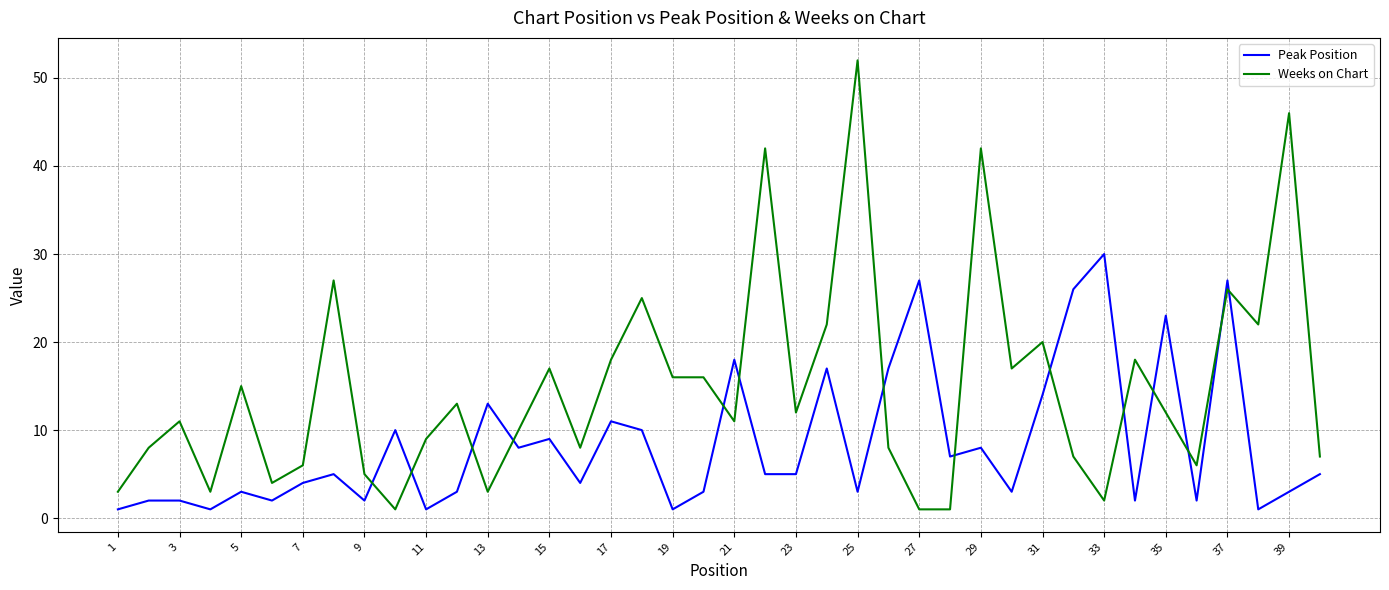

True or false: Peak Position and Weeks on Chart cross at least once.

True